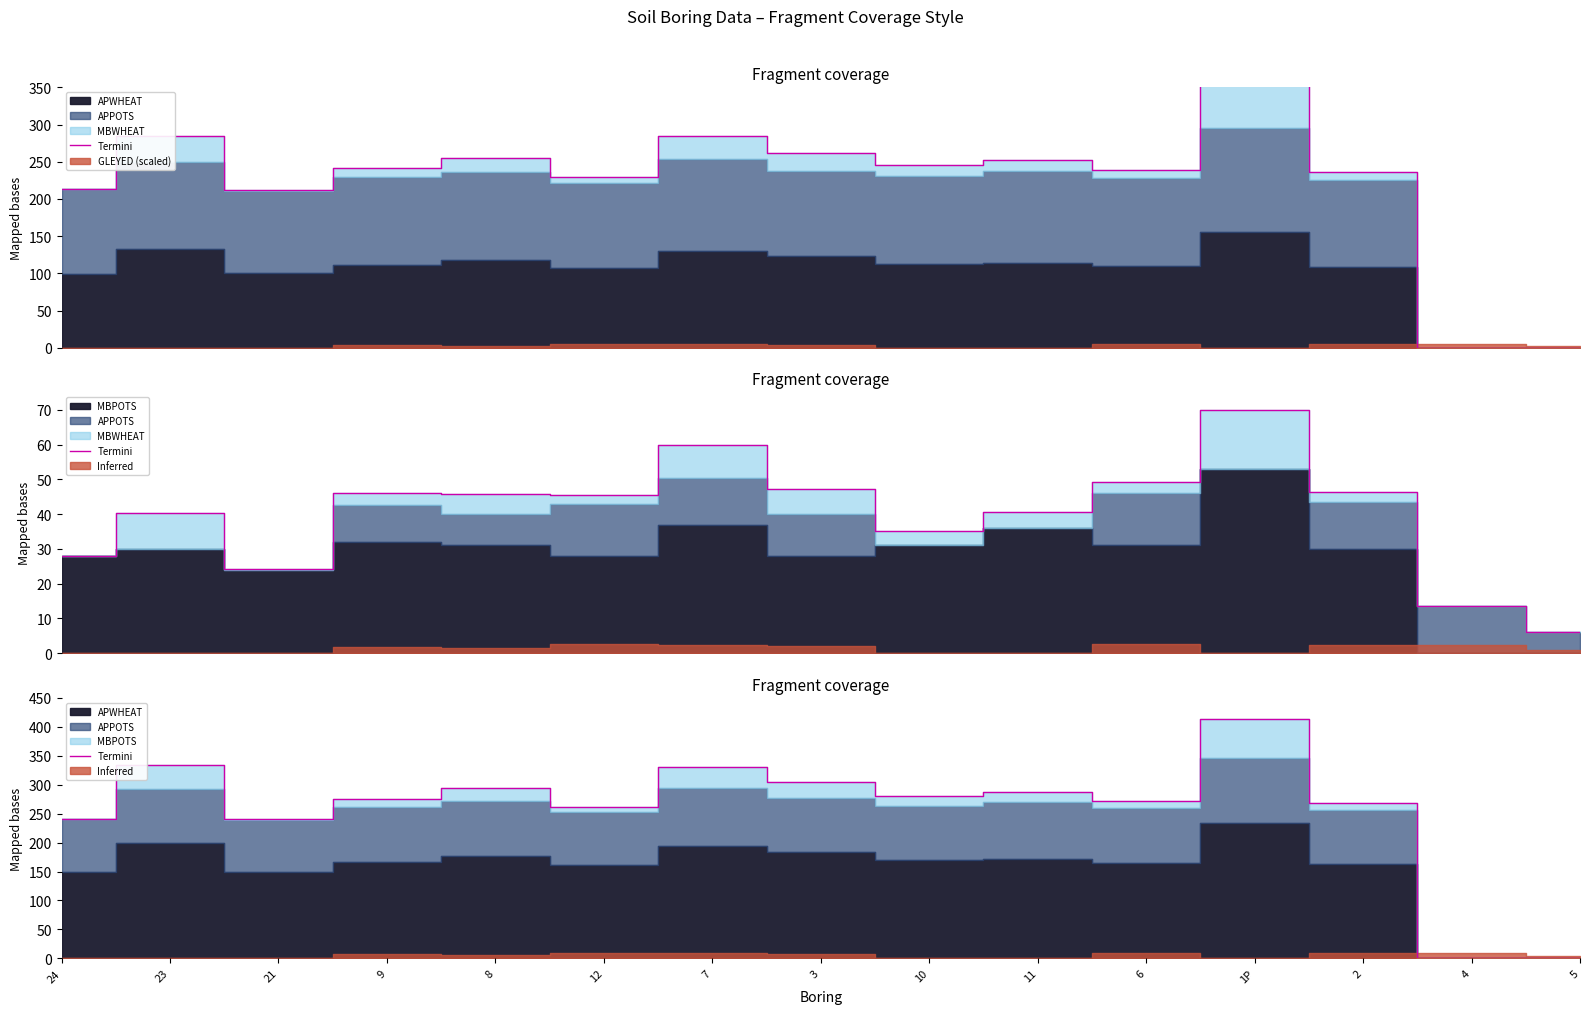

What is the value of the 8th point from the left?

305.3